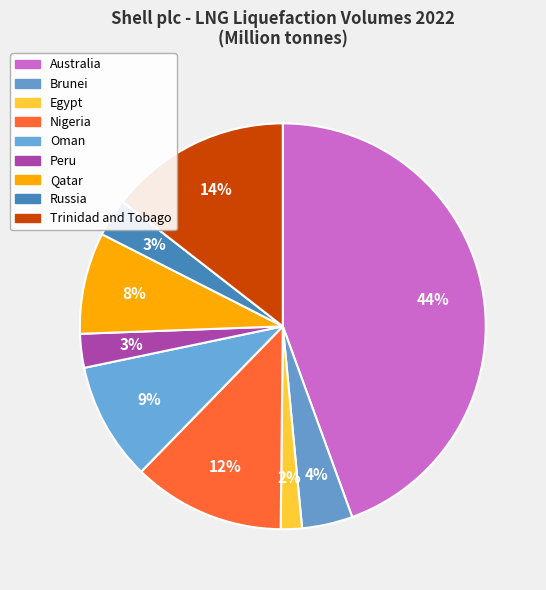

To the nearest percent, what is the combined percentage of Peru and Trinidad and Tobago?

17%